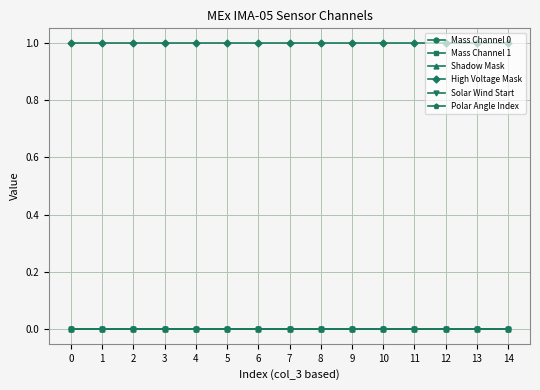

True or false: Polar Angle Index and High Voltage Mask cross at least once.

False